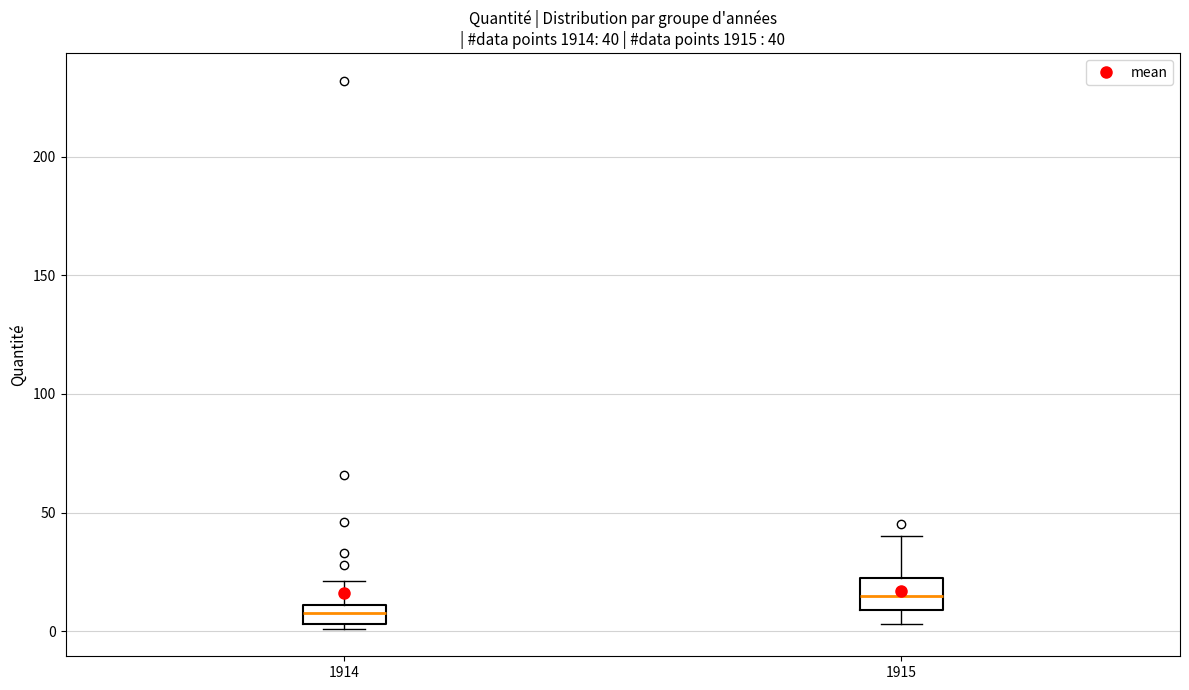

Comparing the boxes themselves (not the whiskers), which one is the tallest?

1915